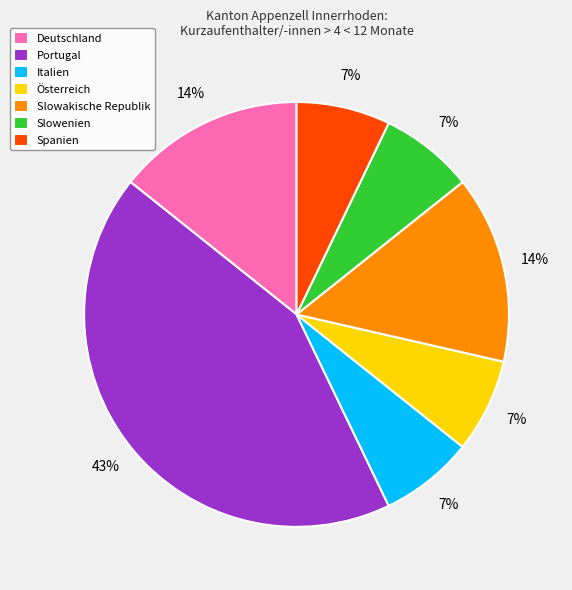

Count the number of slices in the pie.

7